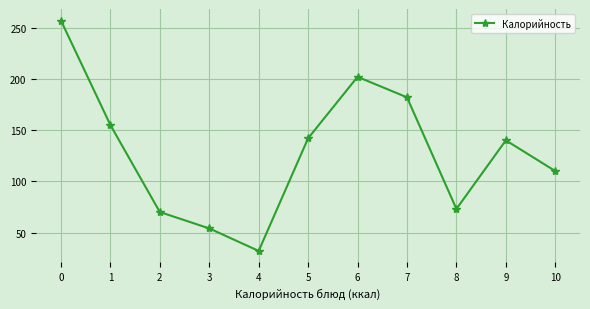

Between 7 and 9, which is larger?

7